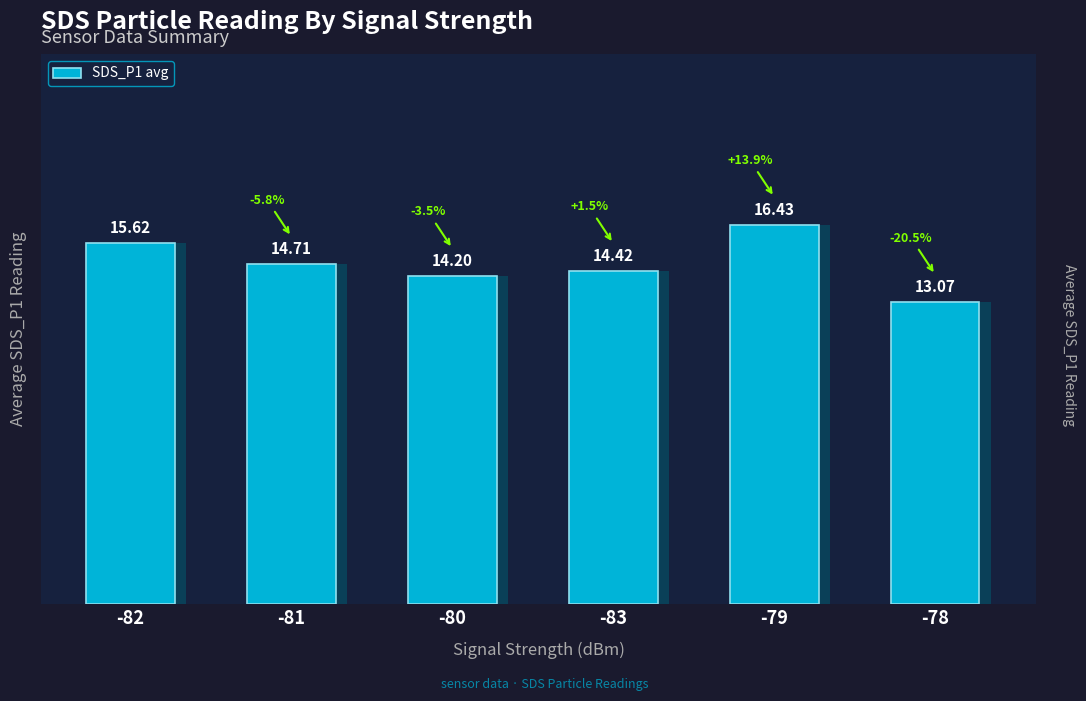

What position from the right is -79?

2